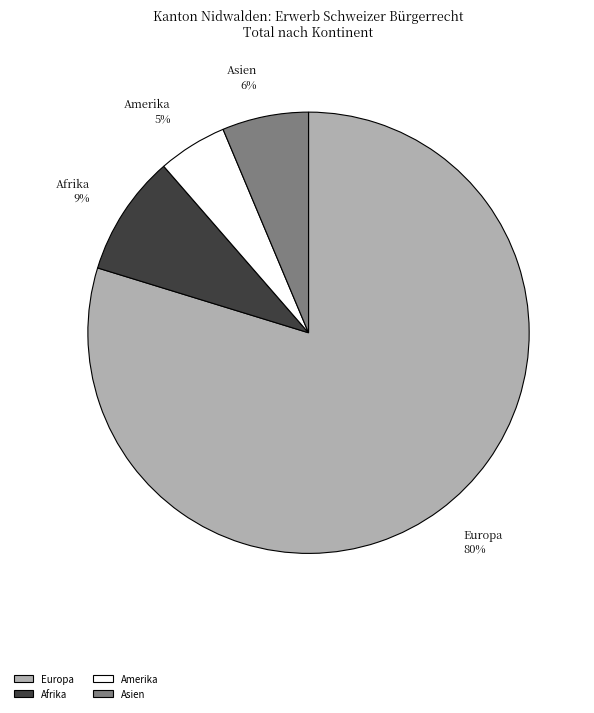

Is it true that Afrika is 1% of the pie?

False